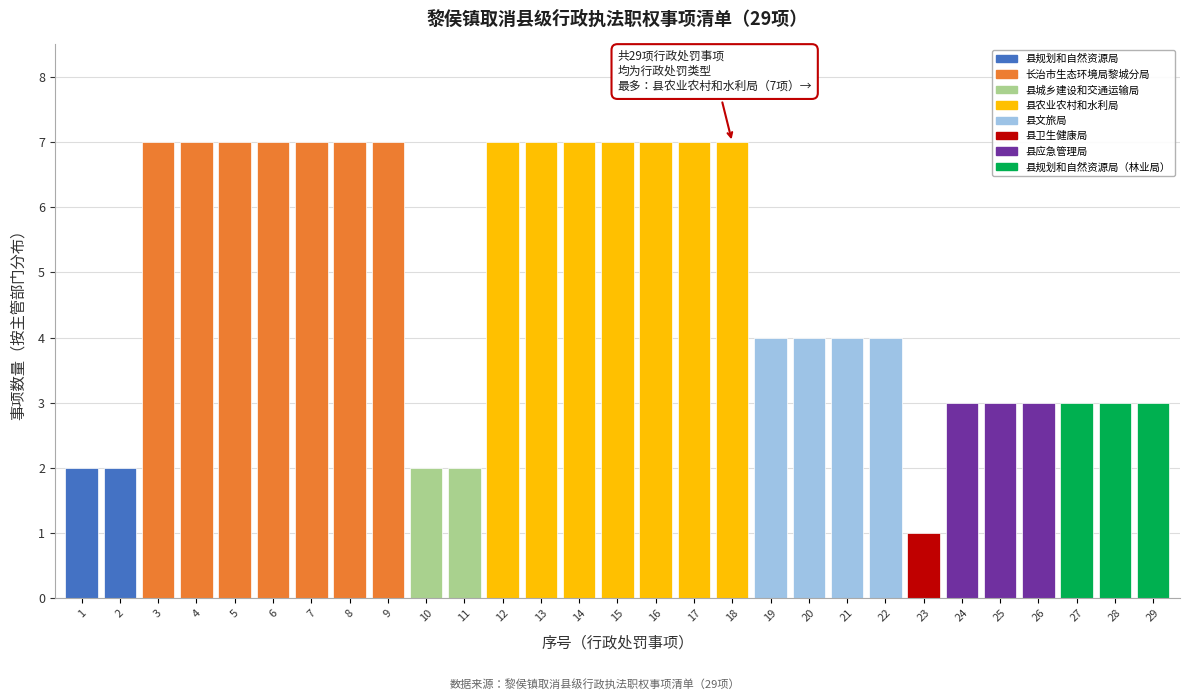

Reading right to left, what are all the values shown in this chart?

29=3	28=3	27=3	26=3	25=3	24=3	23=1	22=4	21=4	20=4	19=4	18=7	17=7	16=7	15=7	14=7	13=7	12=7	11=2	10=2	9=7	8=7	7=7	6=7	5=7	4=7	3=7	2=2	1=2